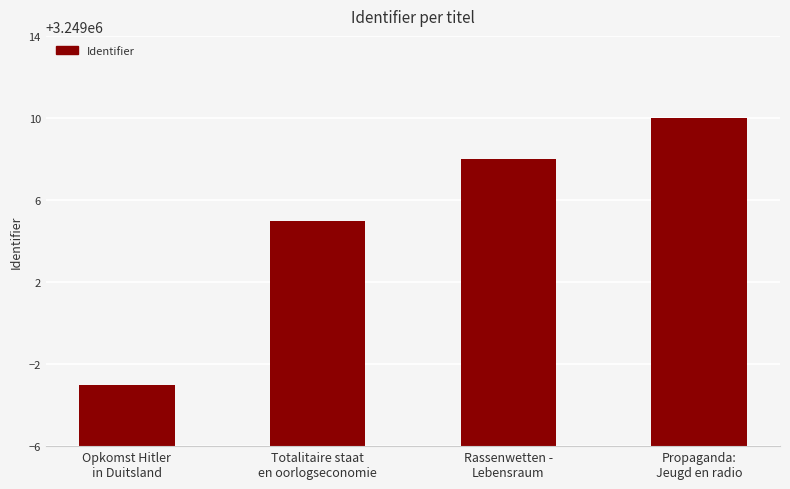

Which label corresponds to the smallest value in the chart?

Opkomst Hitler
in Duitsland